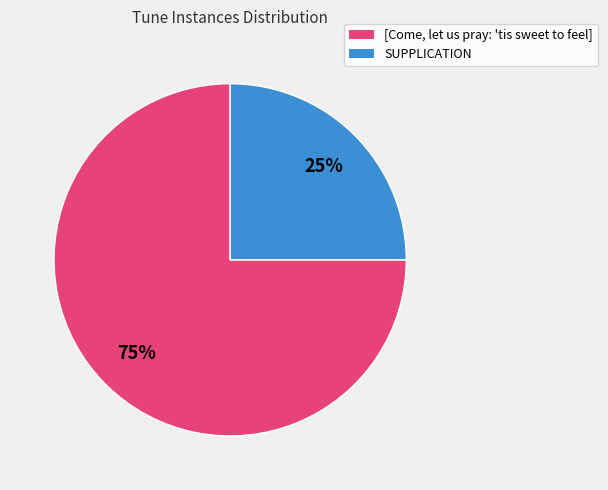

What is the largest slice in the pie chart?

[Come, let us pray: 'tis sweet to feel]